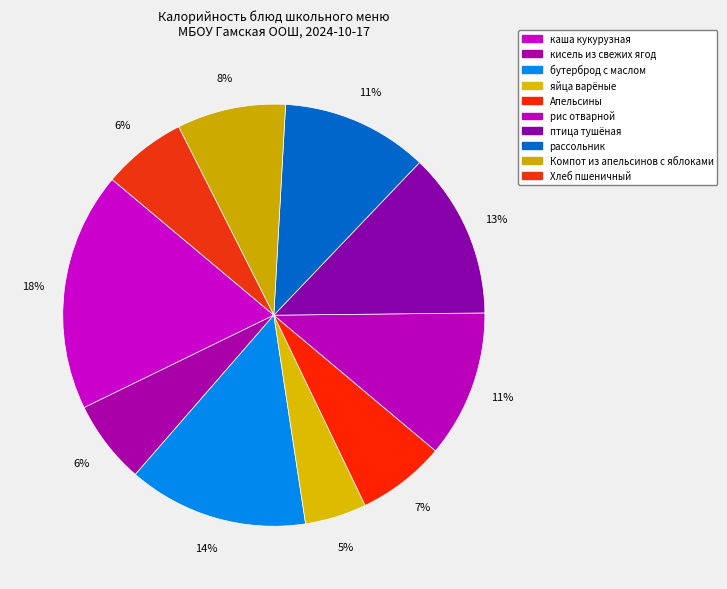

Count the number of slices in the pie.

10